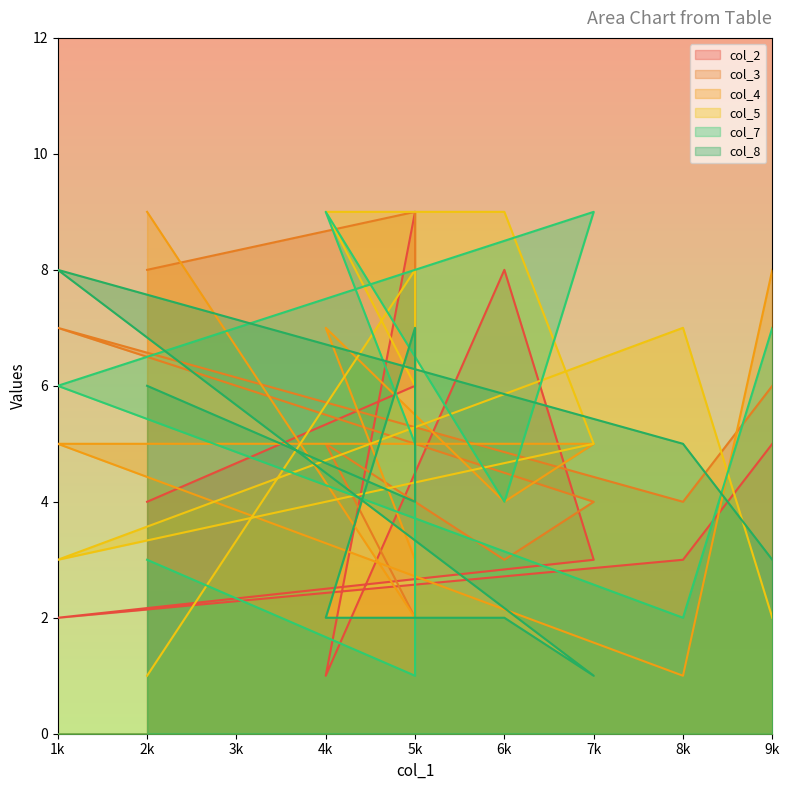

What is the greatest value displayed?

9